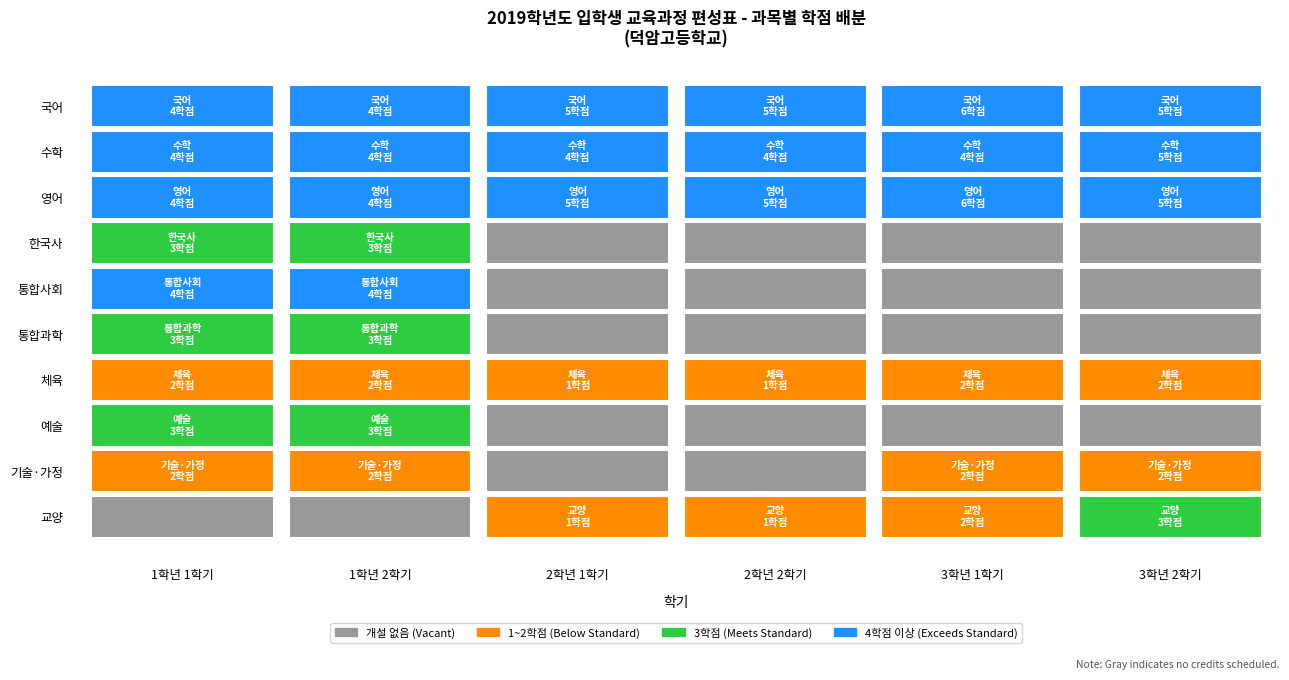

The value of 교양 at 국어 is 0. True or false?

True